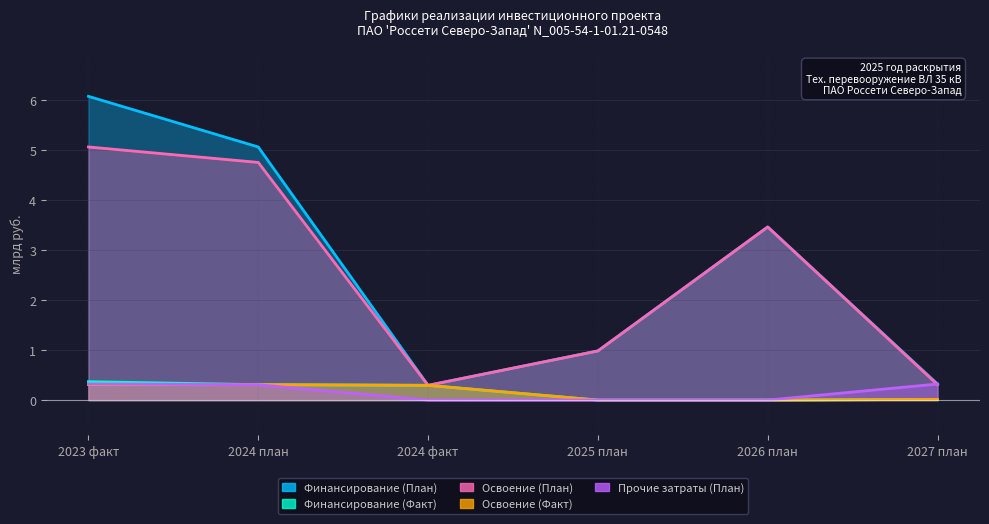

Reading left to right, list all the values displayed in this chart.

Финансирование (План): 6.1	5.1	0.3	1.0	3.5	0.3
Финансирование (Факт): 0.4	0.3	0.3	0.0	0.0	0.0
Освоение (План): 5.1	4.8	0.3	1.0	3.5	0.3
Освоение (Факт): 0.3	0.3	0.3	0.0	0.0	0.0
Прочие затраты (План): 0.3	0.3	0.0	0.0	0.0	0.3